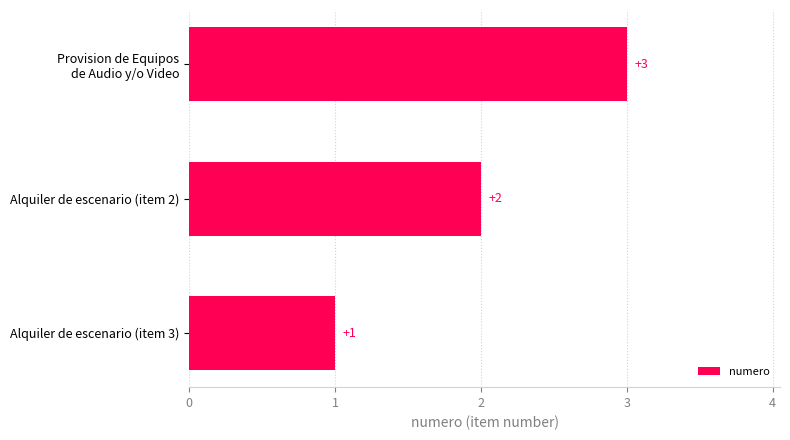

How many bars are there in total?

3